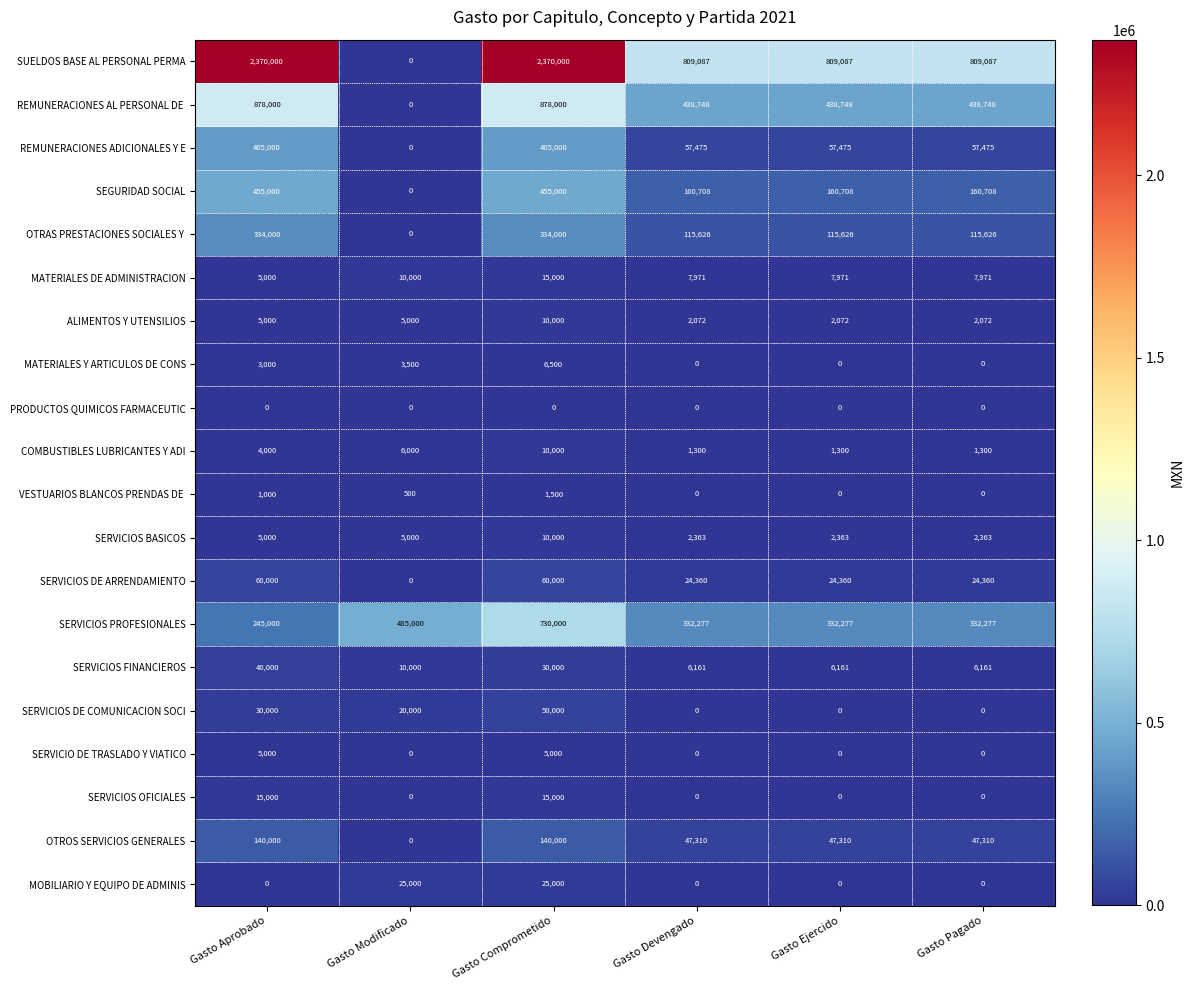

What is the difference between the highest and lowest values at Gasto Aprobado?

2370000